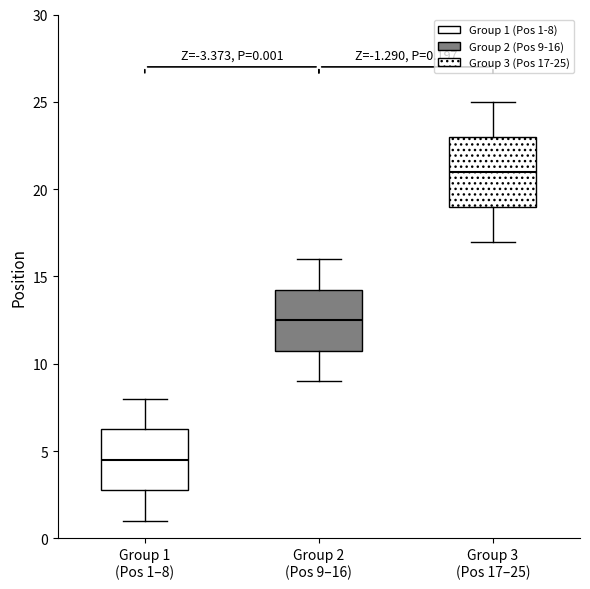

Comparing the boxes themselves (not the whiskers), which one is the tallest?

Group 3 (Pos 17–25)